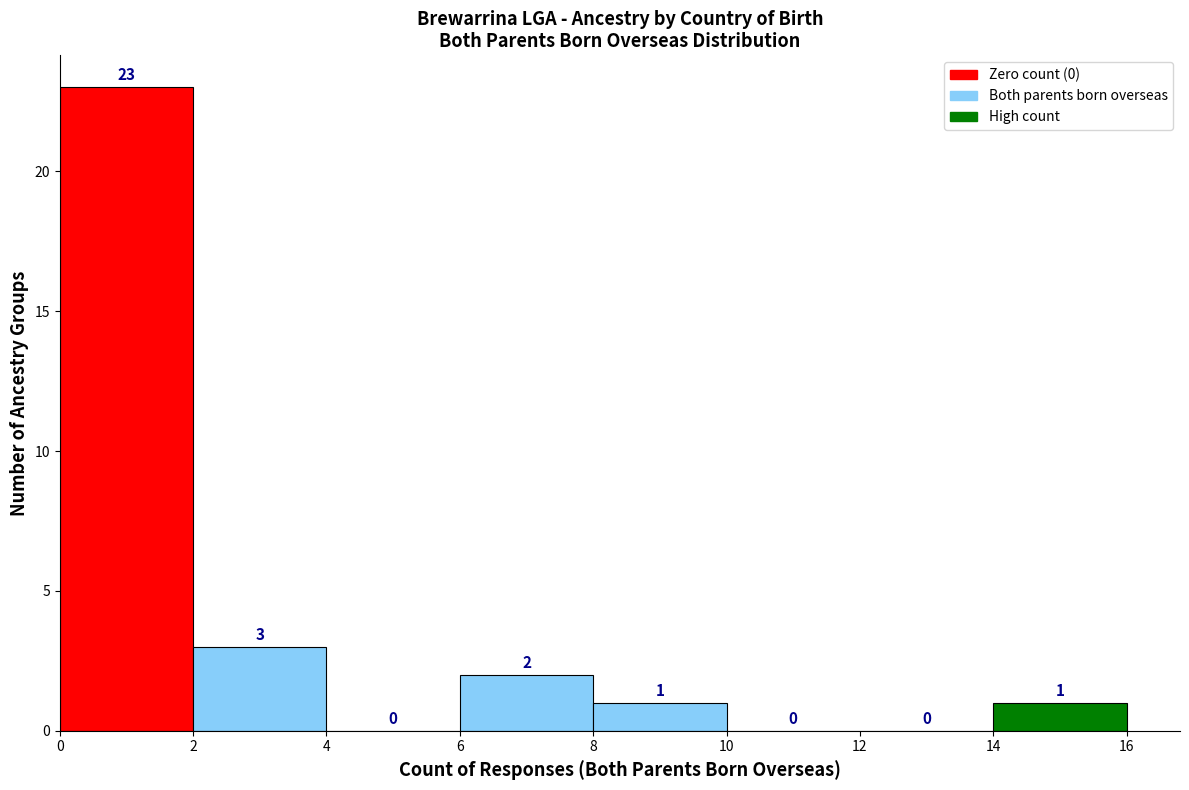

Reading left to right, list every bar in this chart as the range it spans on the x-axis followed by its height.

0 to 2: 23
2 to 4: 3
4 to 6: 0
6 to 8: 2
8 to 10: 1
10 to 12: 0
12 to 14: 0
14 to 16: 1